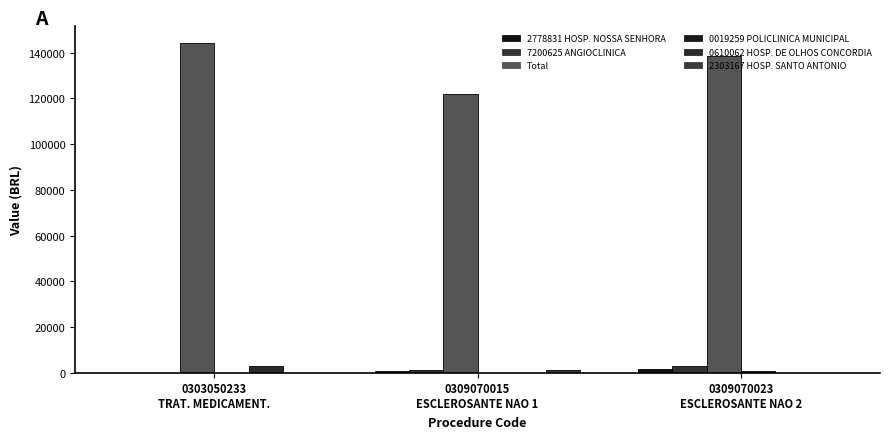

True or false: 7200625 ANGIOCLINICA has a value of 1580.0 at 0309070015
ESCLEROSANTE NAO 1.

False